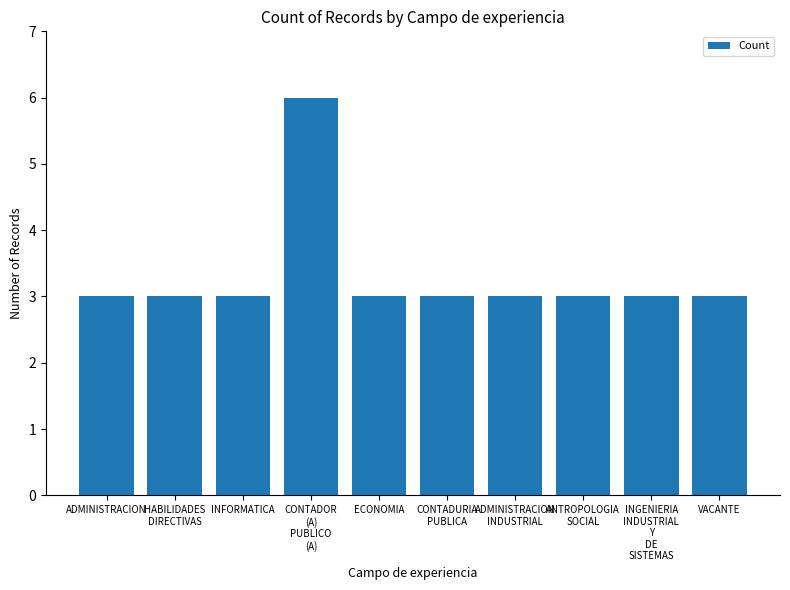

What is the value of the 2nd bar from the left?

3